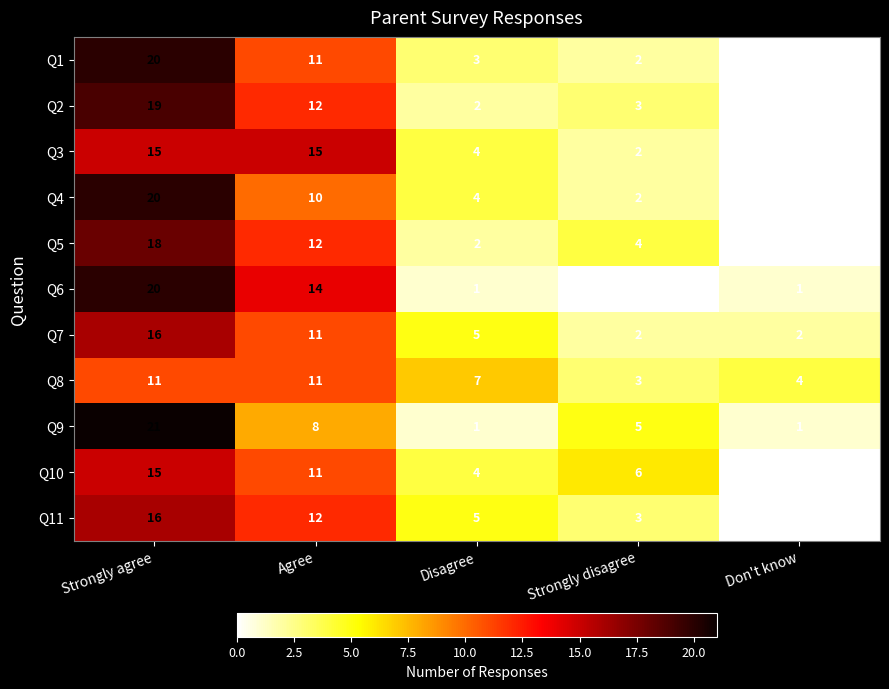

What is the average value of the Q11 series?

7